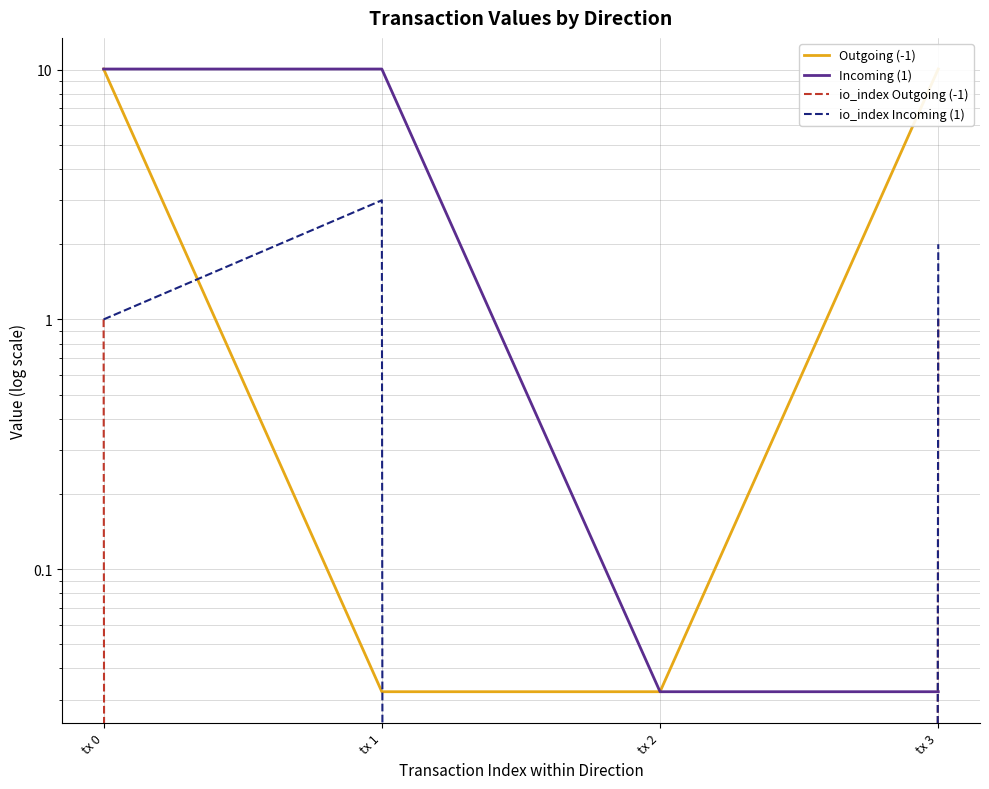

Is it true that Outgoing (-1) equals 10.1 at tx 0?

True